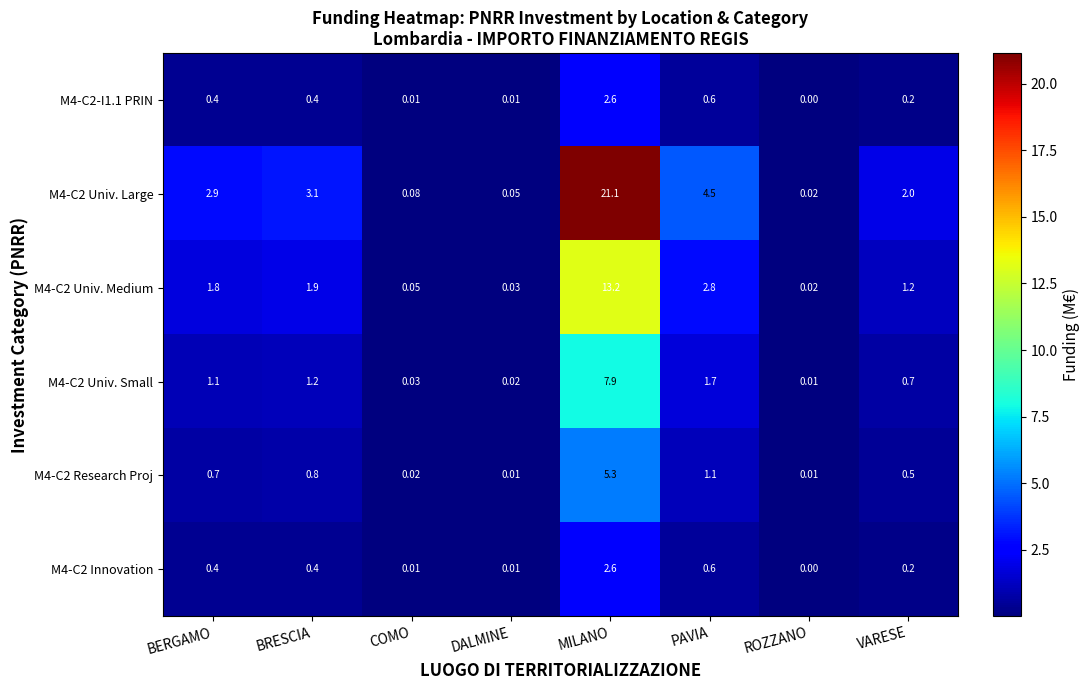

Where is M4-C2 Univ. Medium nearest to the value 6?

PAVIA